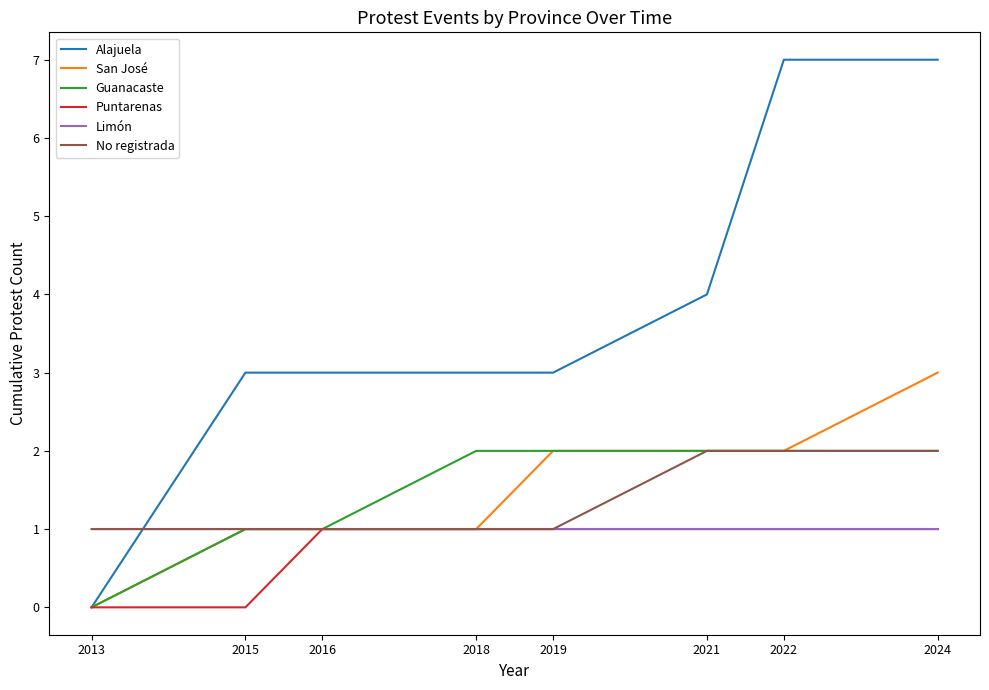

Reading left to right, transcribe all the data shown in this chart.

Alajuela: 2013=0	2015=3	2016=3	2018=3	2019=3	2021=4	2022=7	2024=7
San José: 2013=0	2015=1	2016=1	2018=1	2019=2	2021=2	2022=2	2024=3
Guanacaste: 2013=0	2015=1	2016=1	2018=2	2019=2	2021=2	2022=2	2024=2
Puntarenas: 2013=0	2015=0	2016=1	2018=1	2019=1	2021=1	2022=1	2024=1
Limón: 2013=1	2015=1	2016=1	2018=1	2019=1	2021=1	2022=1	2024=1
No registrada: 2013=1	2015=1	2016=1	2018=1	2019=1	2021=2	2022=2	2024=2